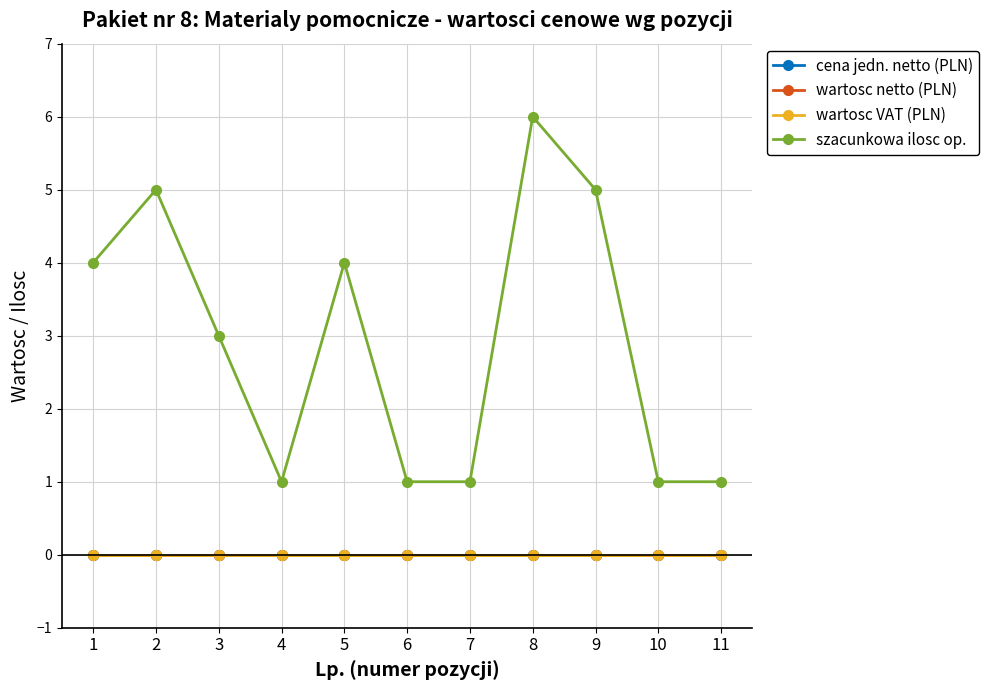

Which series has the largest range (max minus min)?

szacunkowa ilosc op.